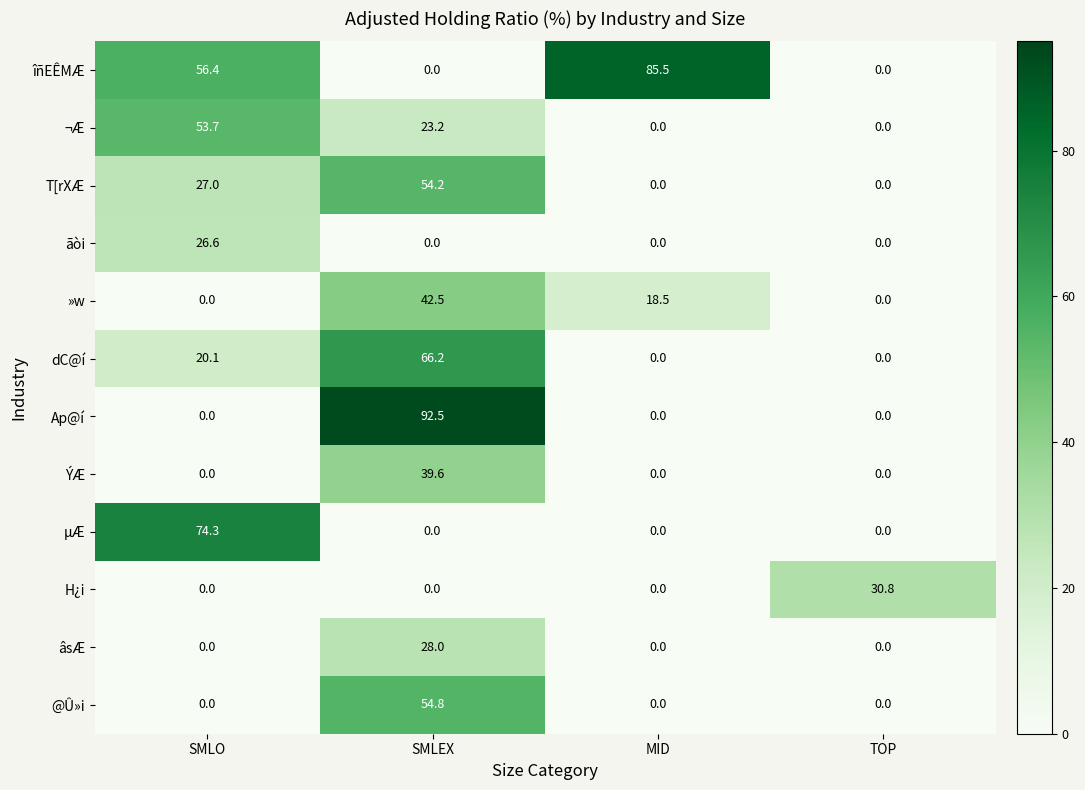

What is the difference between the highest and lowest values at SMLO?

74.3